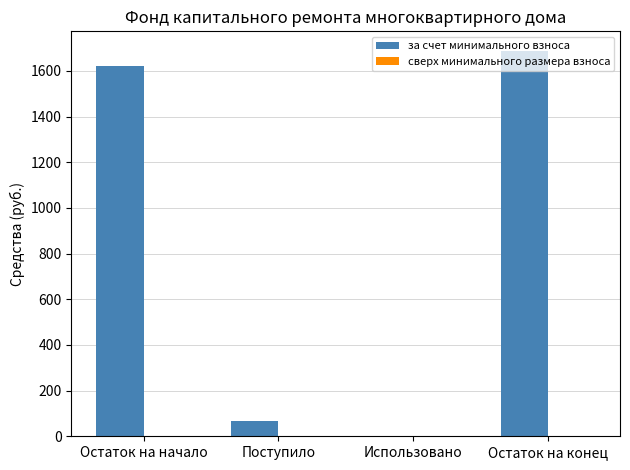

What is the sum of all values?

3377.3